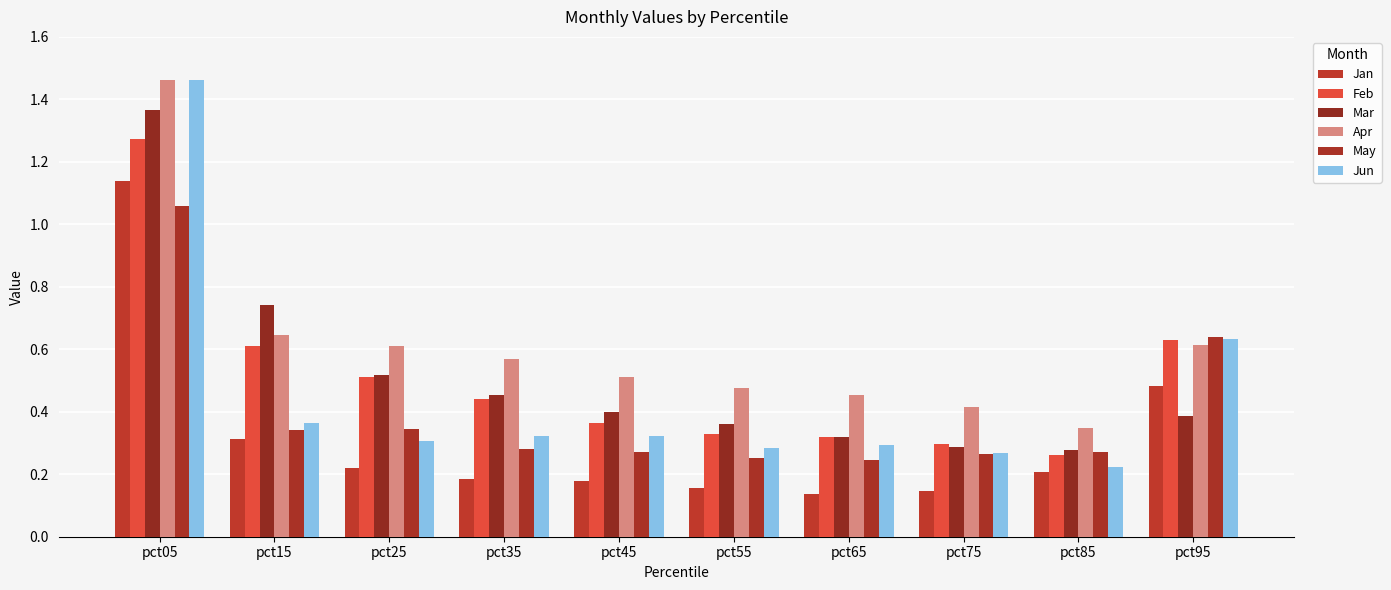

What is the difference between the Jan values at pct15 and pct85?

0.1